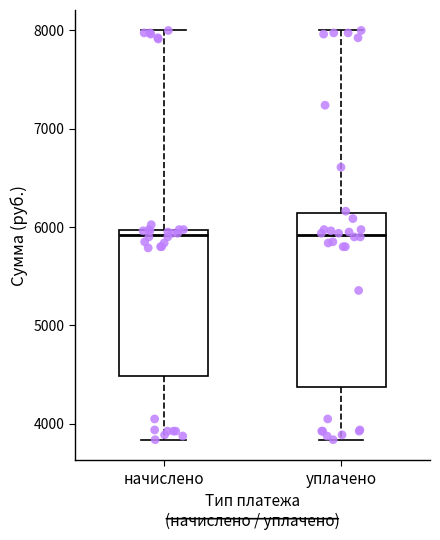

Reading left to right, transcribe this box plot: for each box, give where its median line is, the range the box spans, and where its two whiskers end, as read against the y-axis. The values are not printed on the chart, so give them approximately, as read against the axis.

начислено: median 5900, box 4500 to 6000, whiskers 3800 to 8000
уплачено: median 5900, box 4400 to 6100, whiskers 3800 to 8000